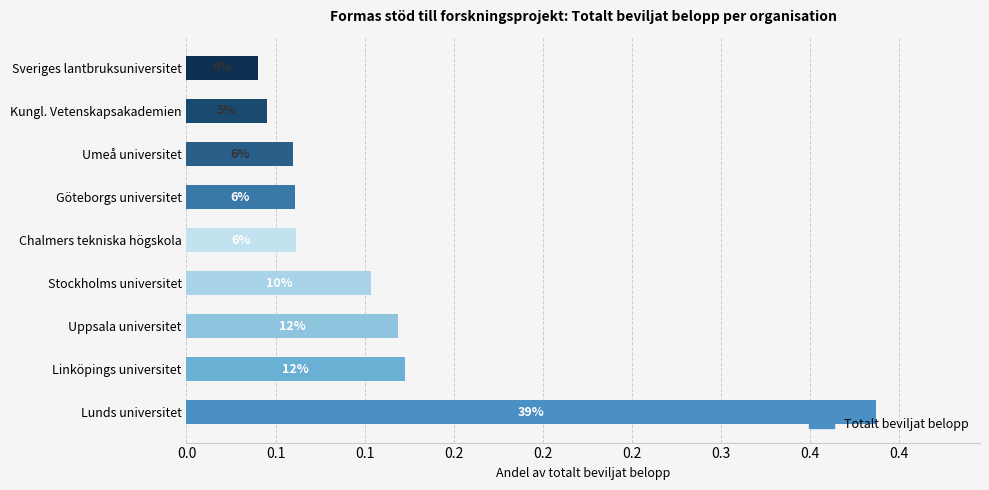

Does the chart contain any negative values?

No